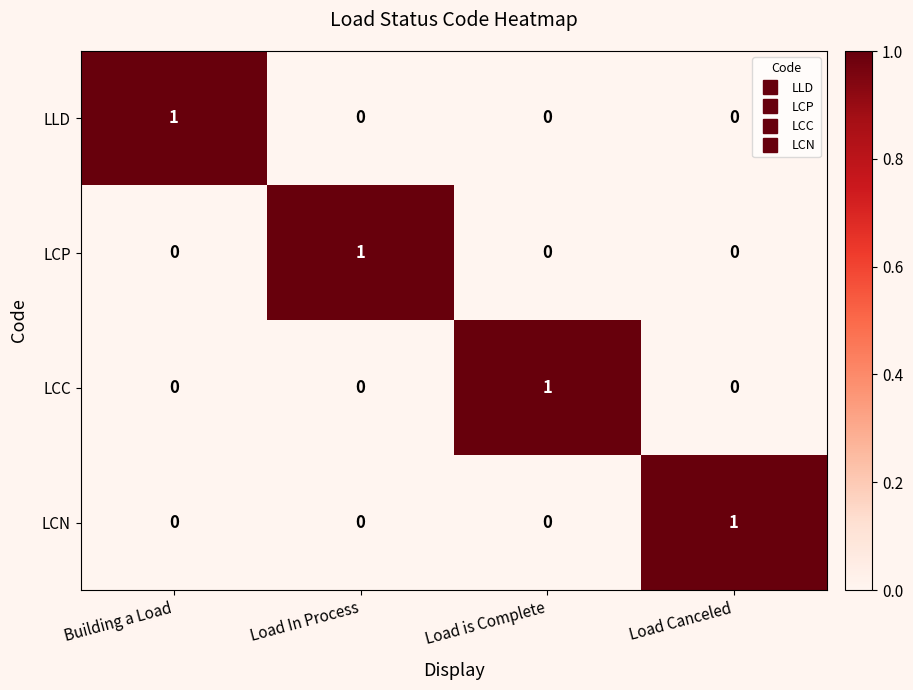

The LCN series shows 0 at Load In Process. True or false?

True